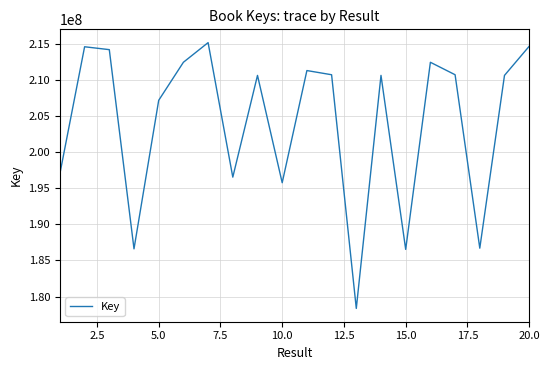

What is the difference between the maximum and minimum values?

36847002